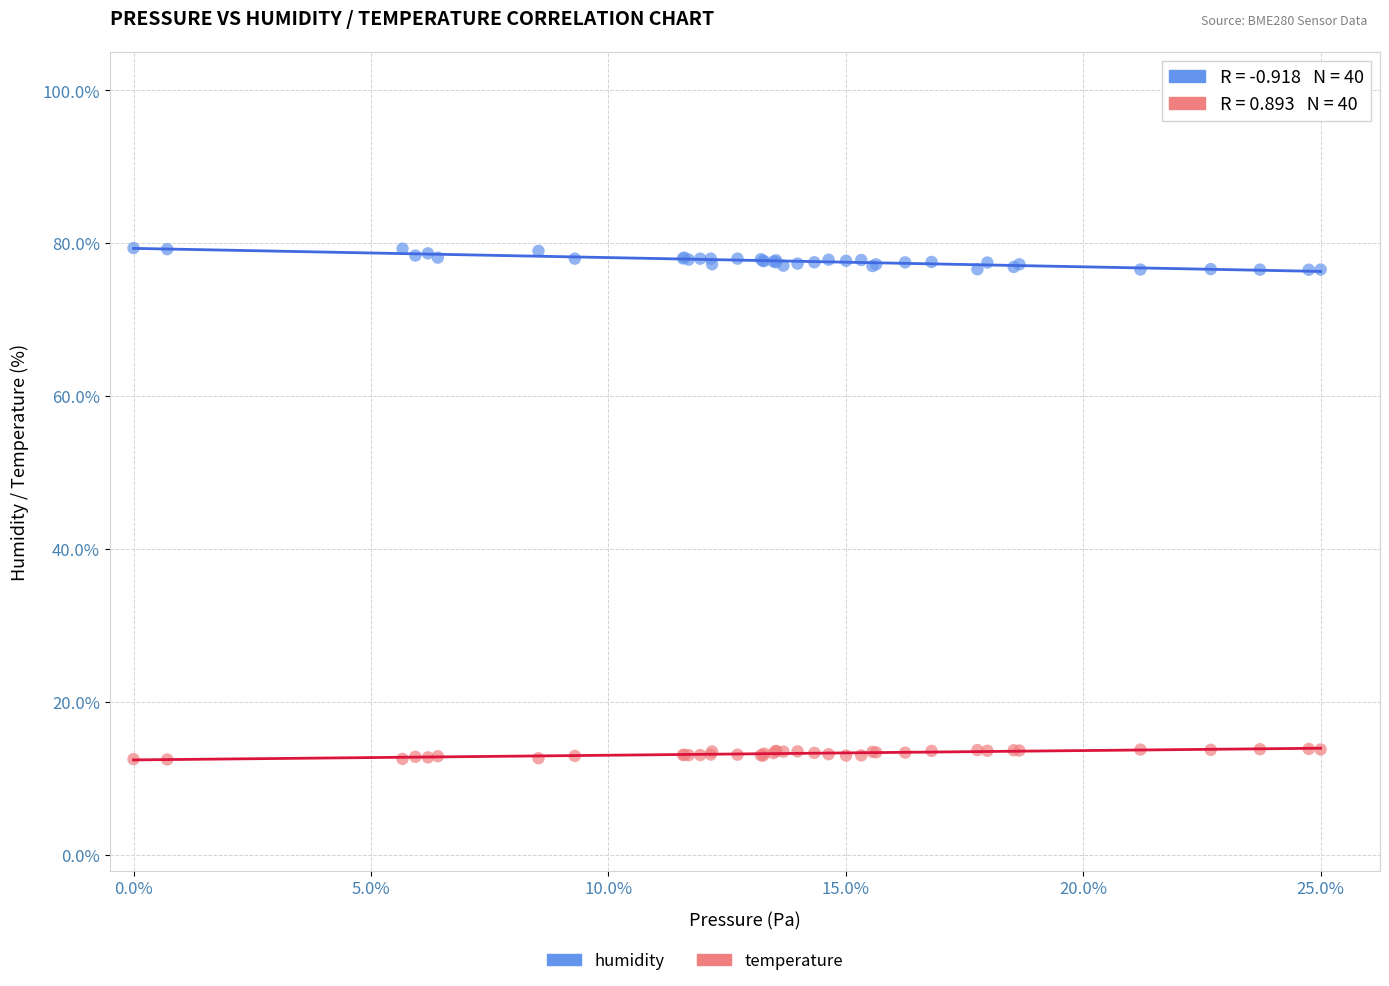

Which series reaches the minimum Y coordinate?

temperature